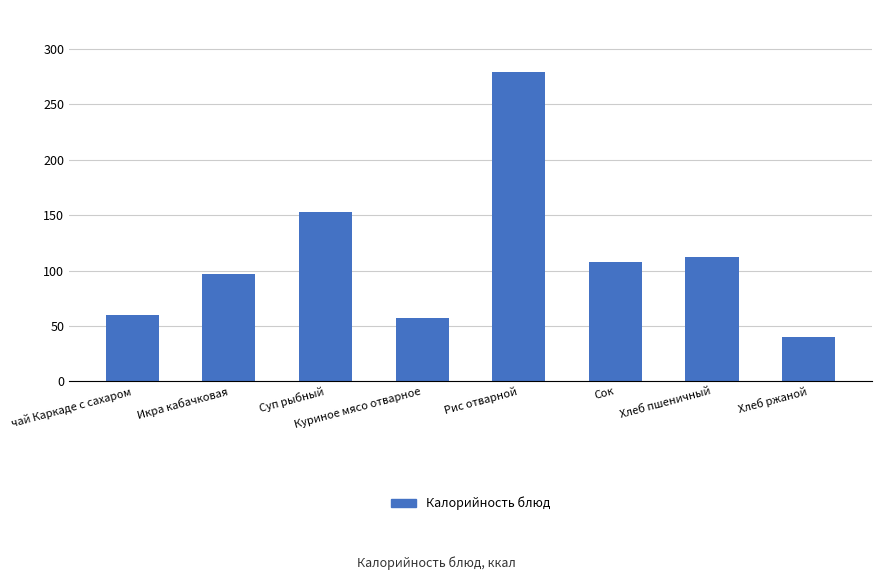

Where does the data first go above 108?

Суп рыбный